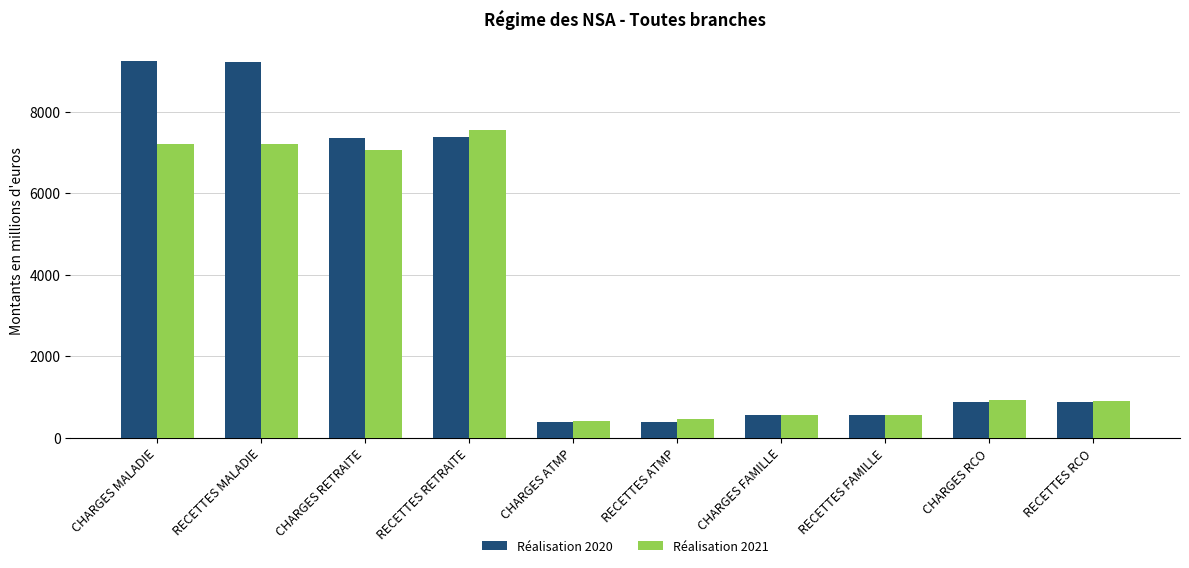

What is the sum of all Réalisation 2020 values?

36879.1